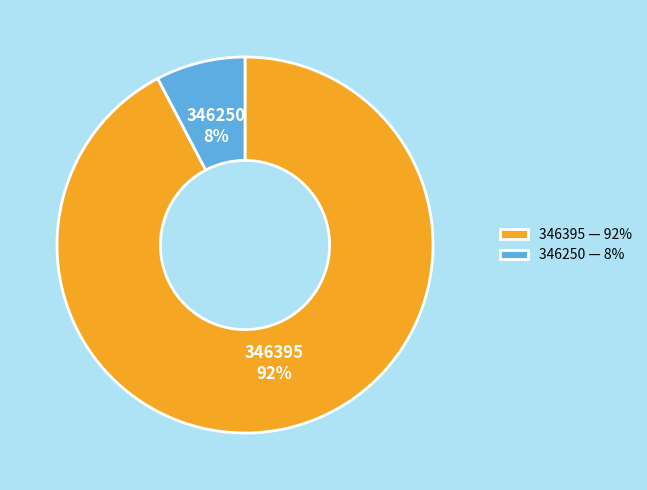

Rank the categories by value from highest to lowest.

346395, 346250